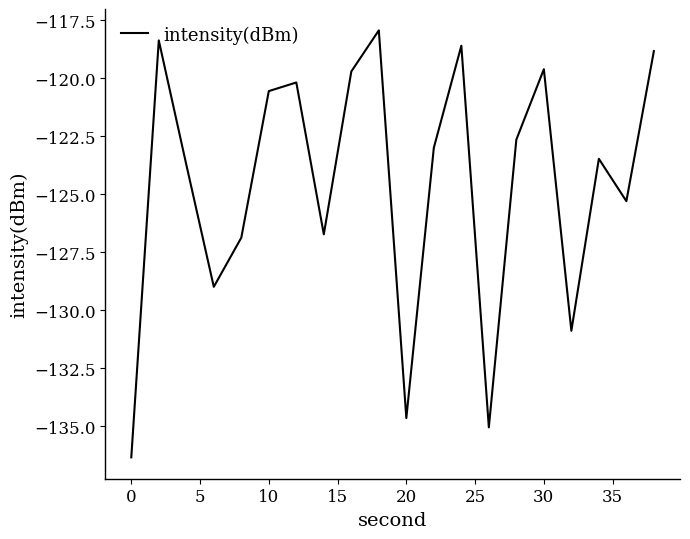

What is the minimum value shown in the chart?

-136.3